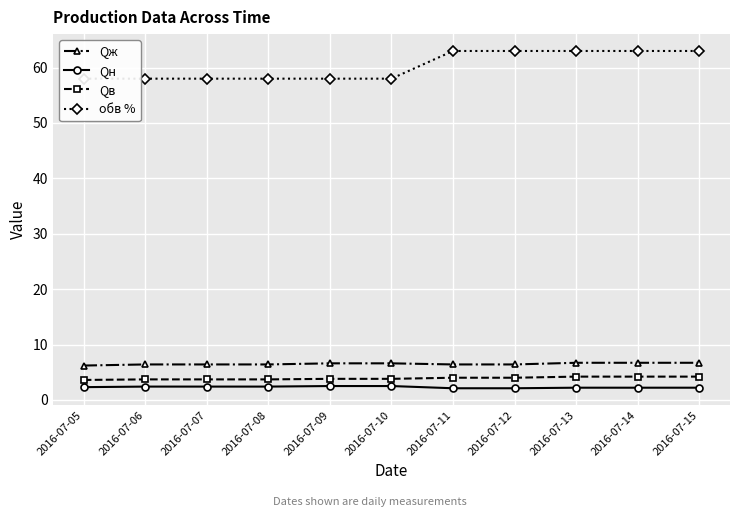

At which label is Qж closest to 6?

2016-07-05